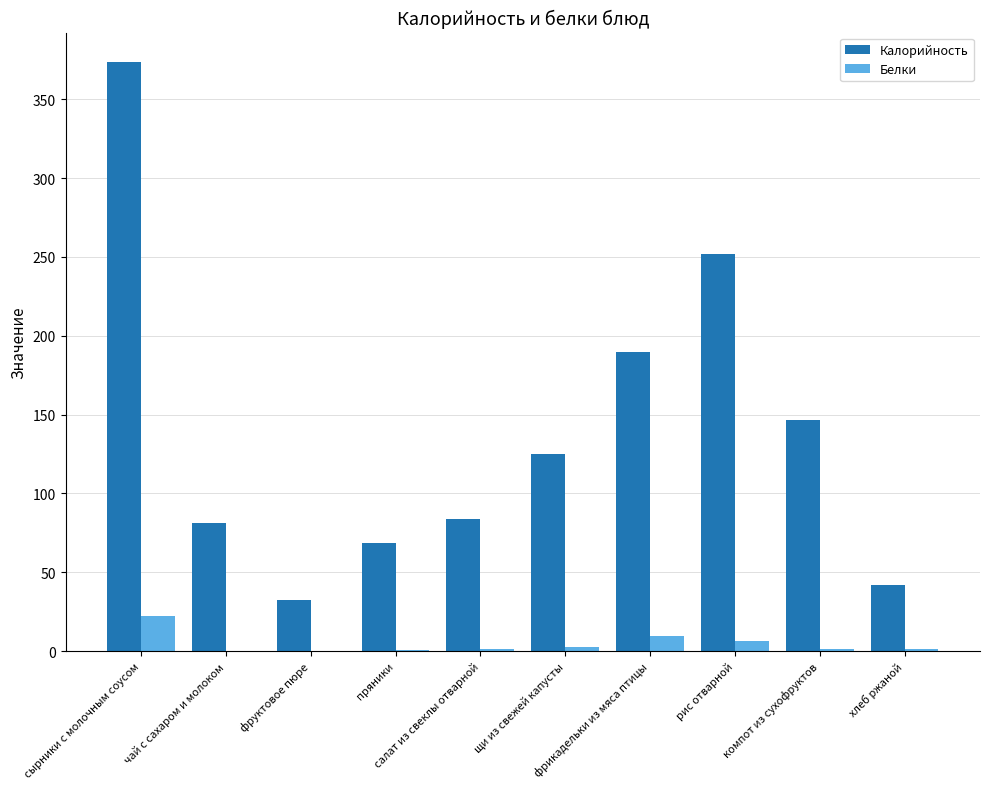

What is the sum of the Калорийность values at хлеб ржаной and фруктовое пюре?

74.4